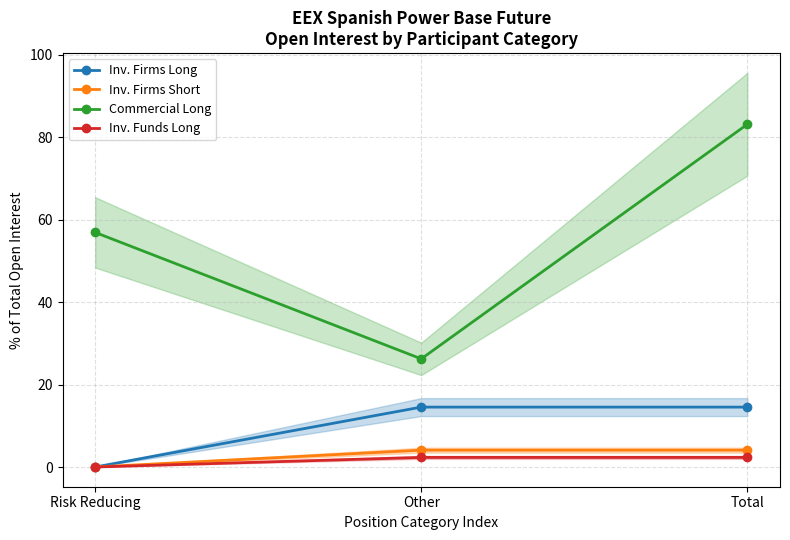

At which category does the chart reach its minimum across all series?

Risk Reducing